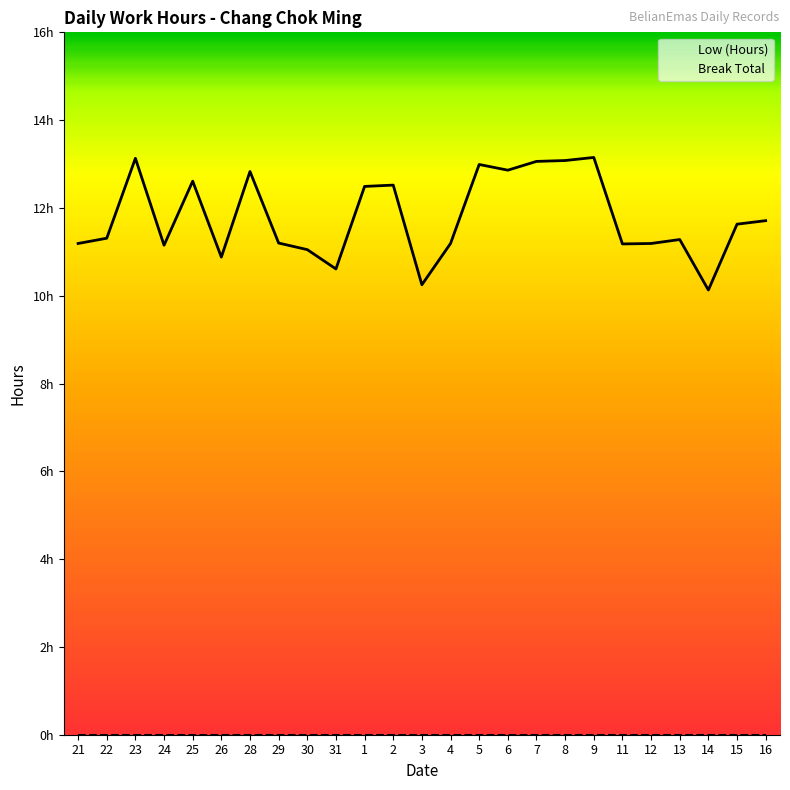

What is the label of the 21st point from the left?

12